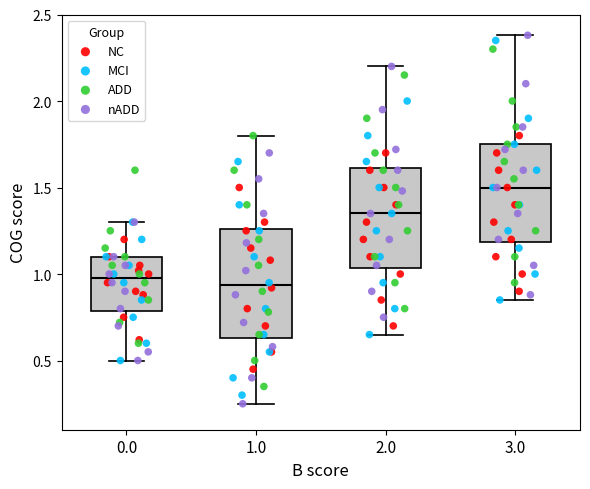

Comparing the boxes themselves (not the whiskers), which one is the tallest?

1.0